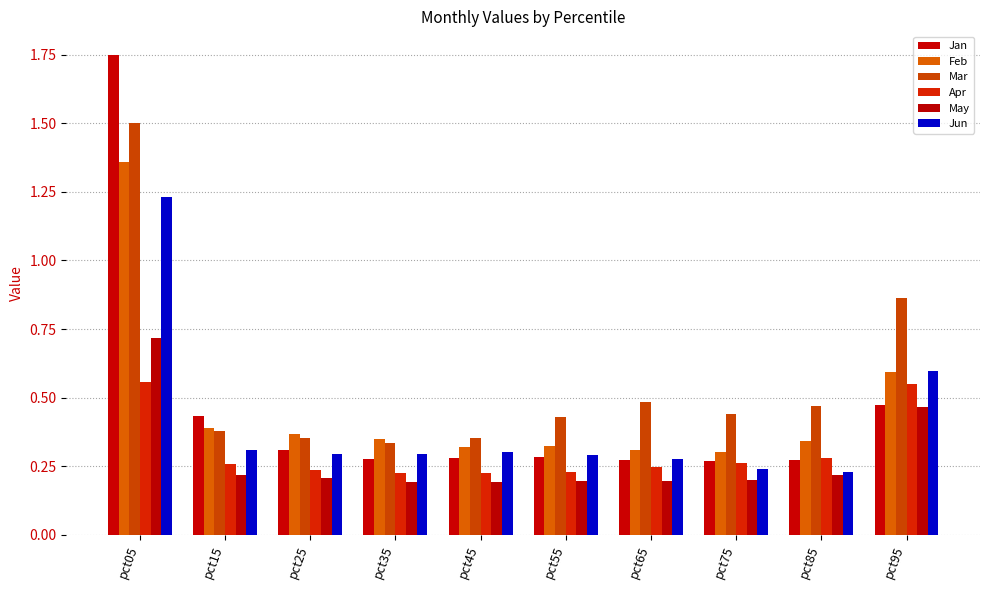

List the labels in order of Jun value, largest first.

pct05, pct95, pct15, pct45, pct25, pct35, pct55, pct65, pct75, pct85